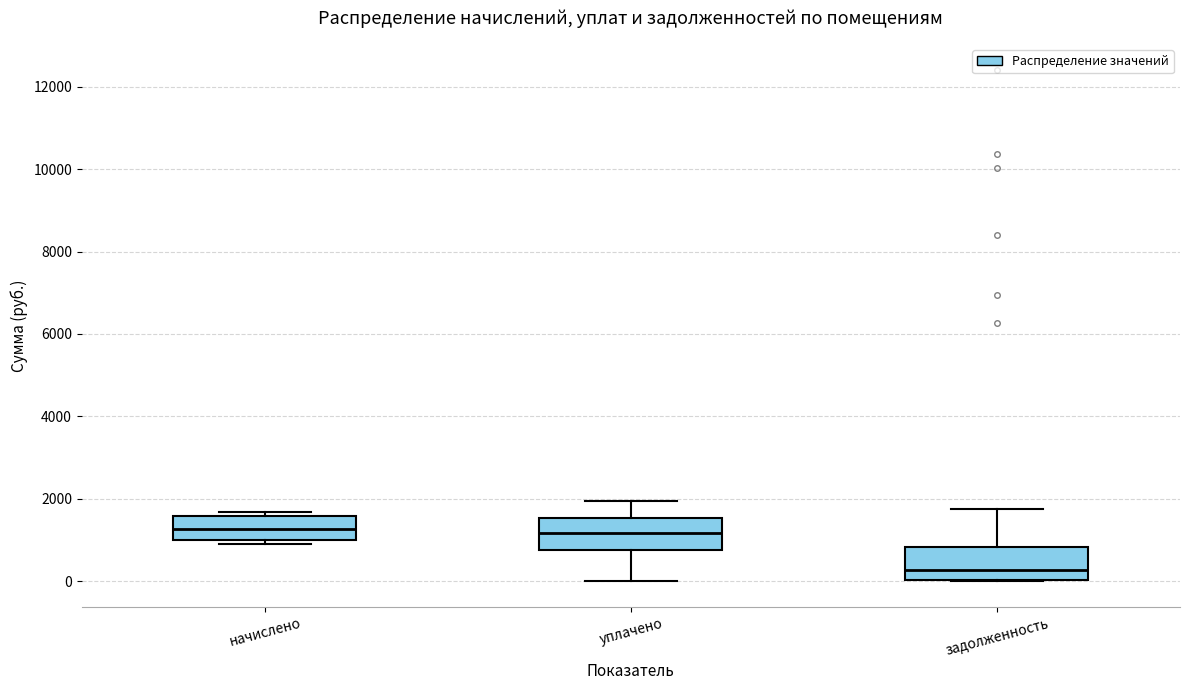

Where is the lower edge of the box for уплачено on the y-axis? The values are not printed on the chart, so give them approximately, as read against the axis.

800